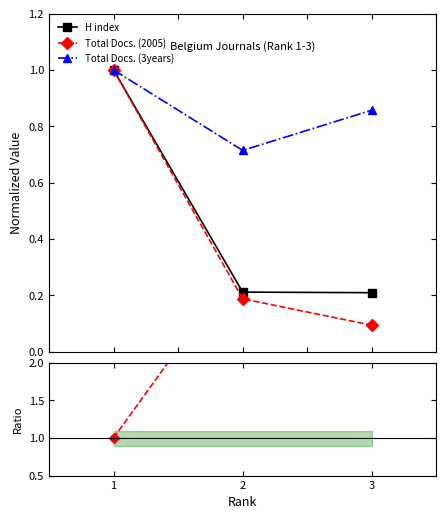

How many lines are shown in the chart?

4